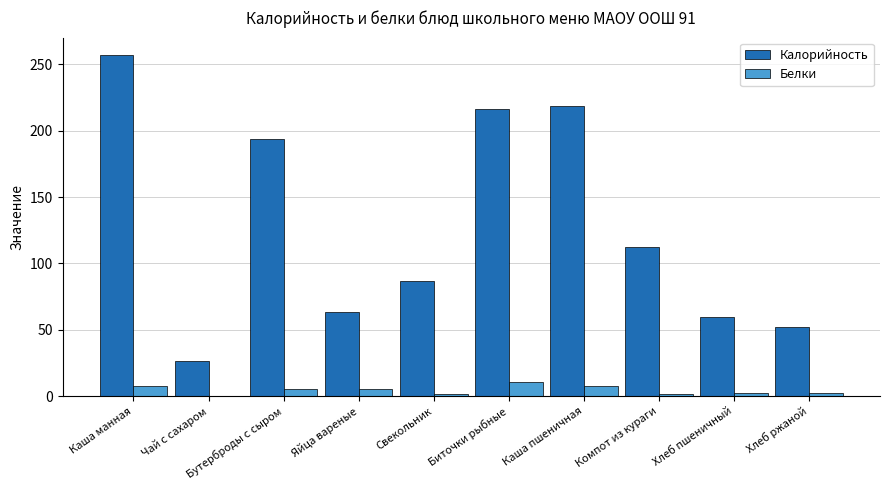

At which label does Белки reach its peak?

Биточки рыбные